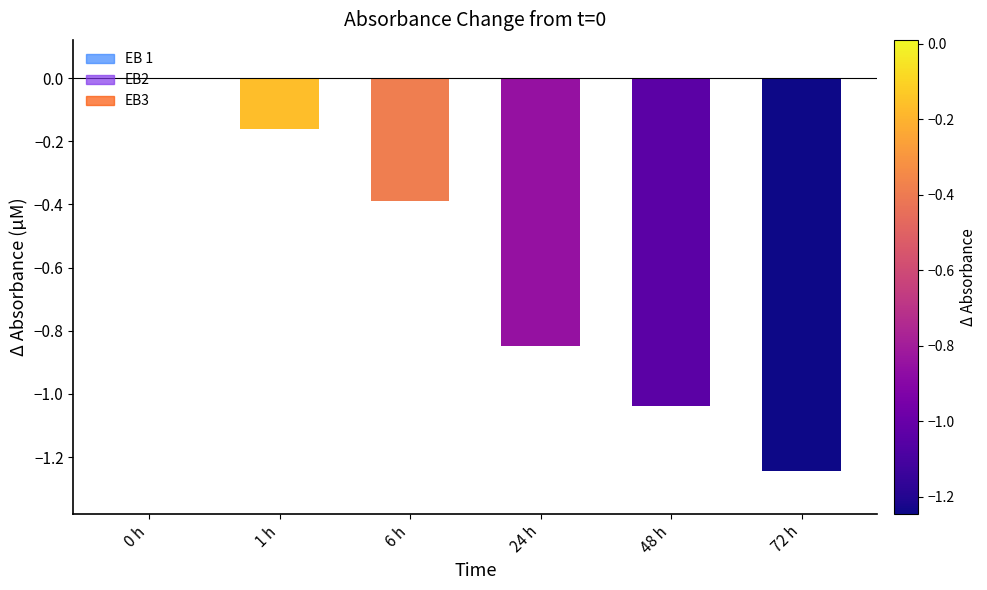

Which has a higher value, 6 h or 1 h?

1 h